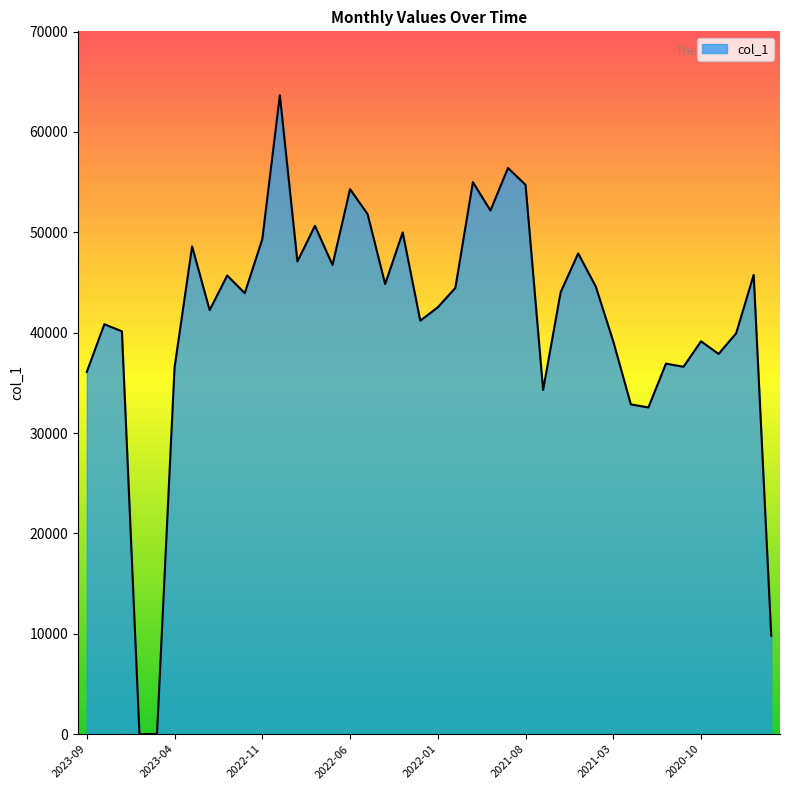

What is the difference between the maximum and minimum values?

63651